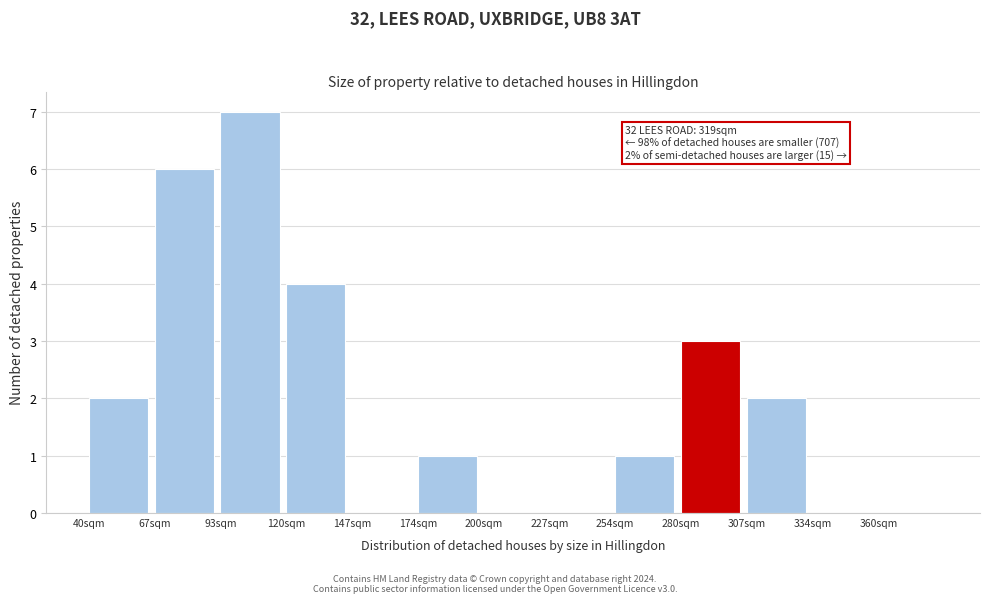

Reading left to right, list all the values displayed in this chart.

40sqm=2	67sqm=6	93sqm=7	120sqm=4	147sqm=0	174sqm=1	200sqm=0	227sqm=0	254sqm=1	280sqm=3	307sqm=2	334sqm=0	360sqm=0